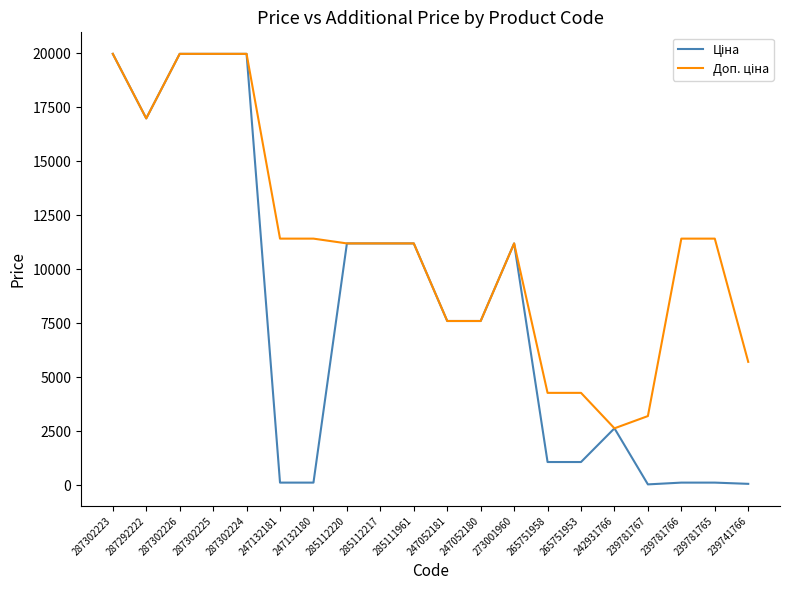

What is the total value across all series at 265751953?

5336.8